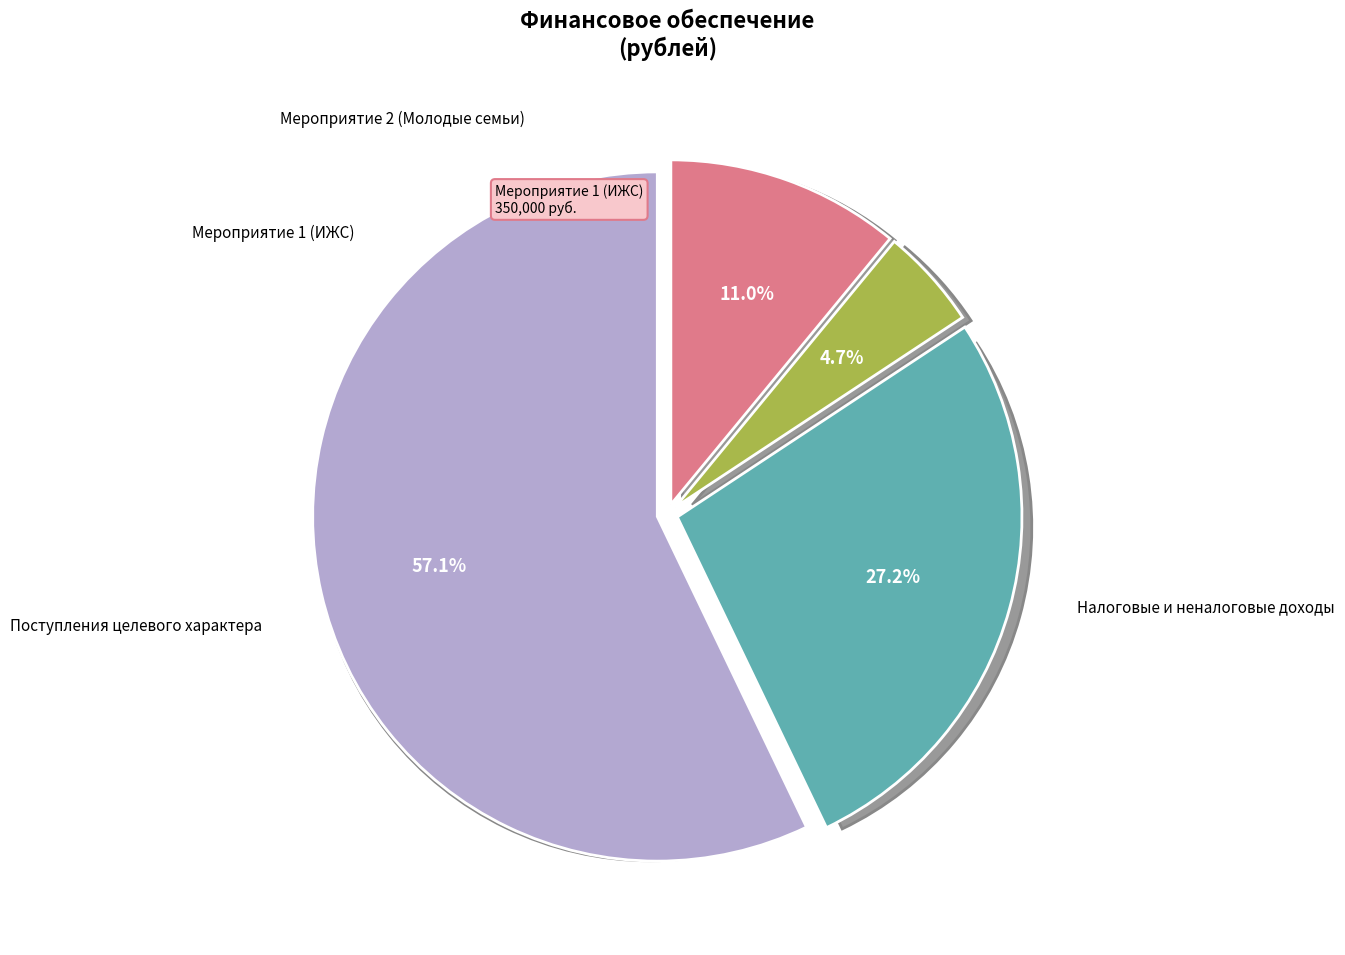

The 1. Налоговых и неналоговых доходов slice represents 75% of the pie. True or false?

False